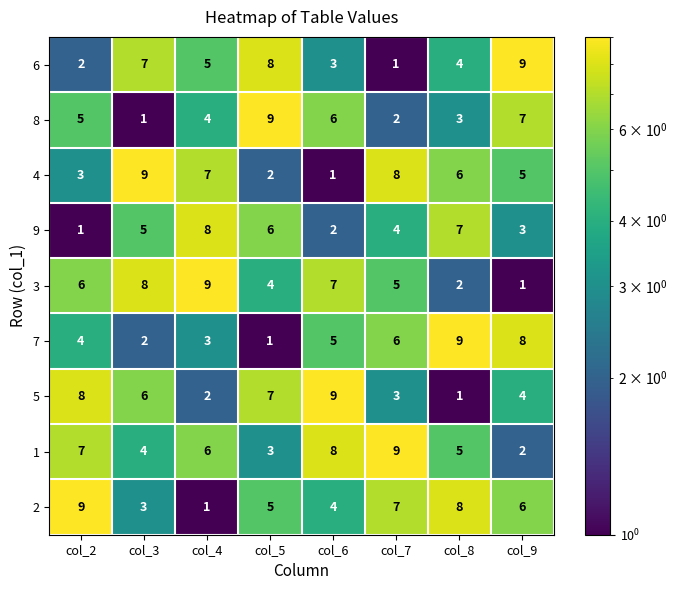

What is the minimum value shown in the chart?

1